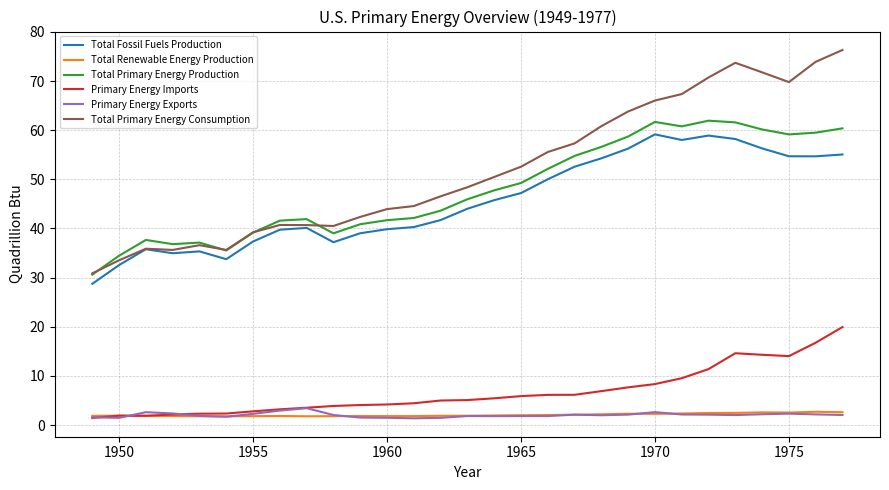

Which series has the largest range (max minus min)?

Total Primary Energy Consumption